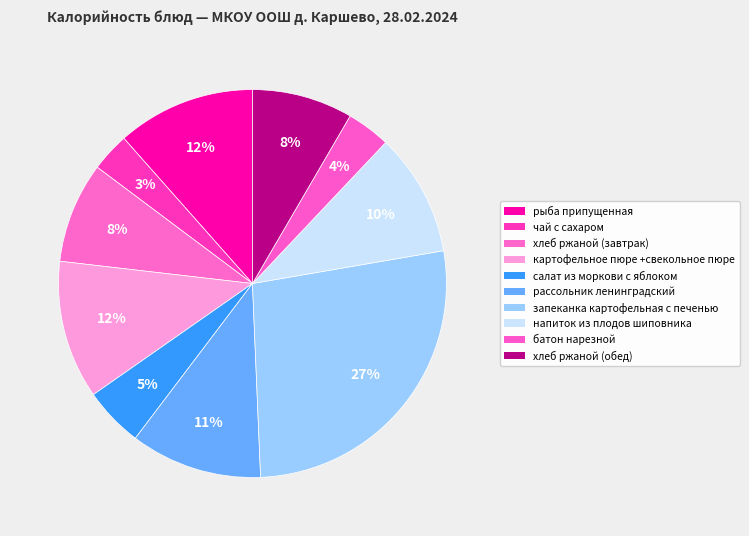

How many slices are in this pie chart?

10